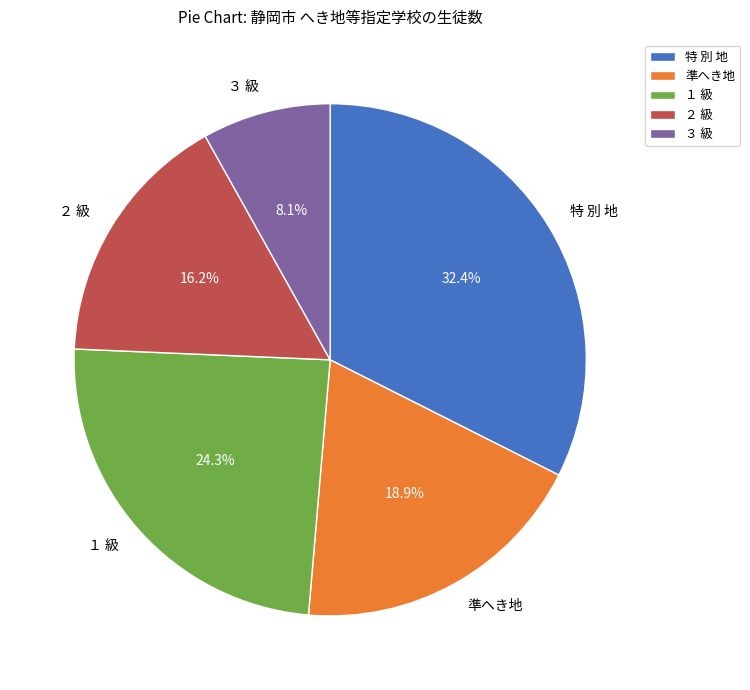

The １ 級 slice represents 12% of the pie. True or false?

False